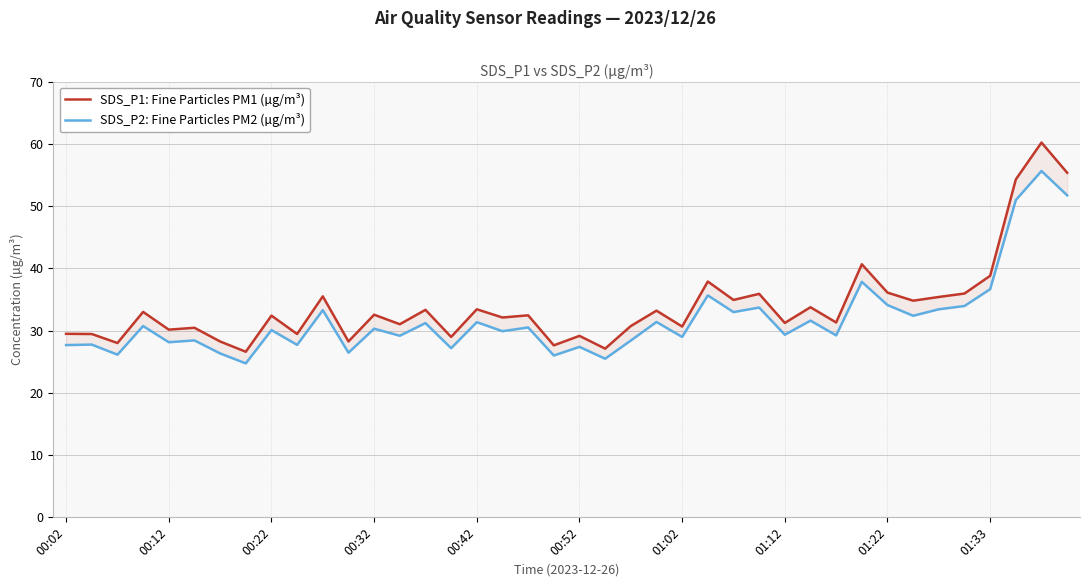

What are all the series names shown in the legend?

SDS_P1: Fine Particles PM1 (µg/m³), SDS_P2: Fine Particles PM2 (µg/m³)